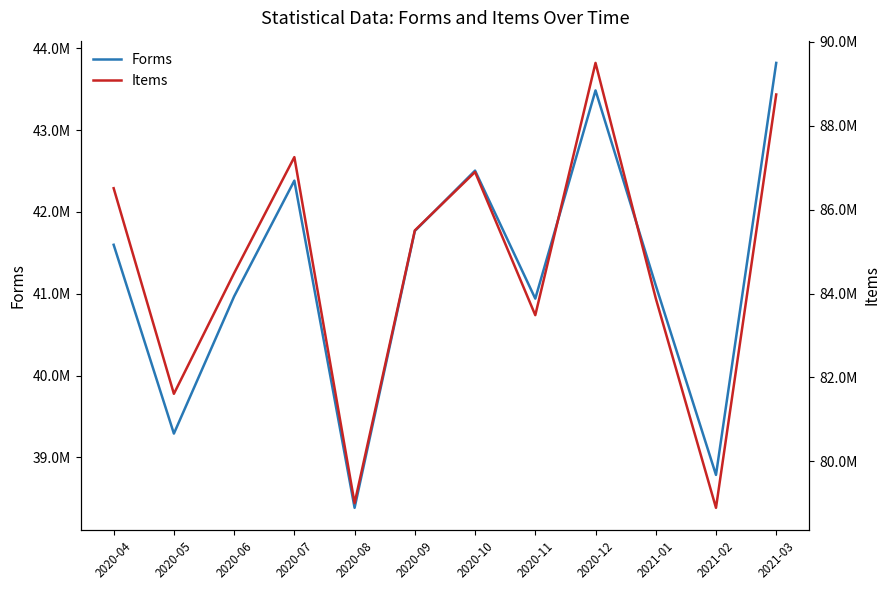

In Items, how many points are lower than both neighbors (excluding endpoints)?

4